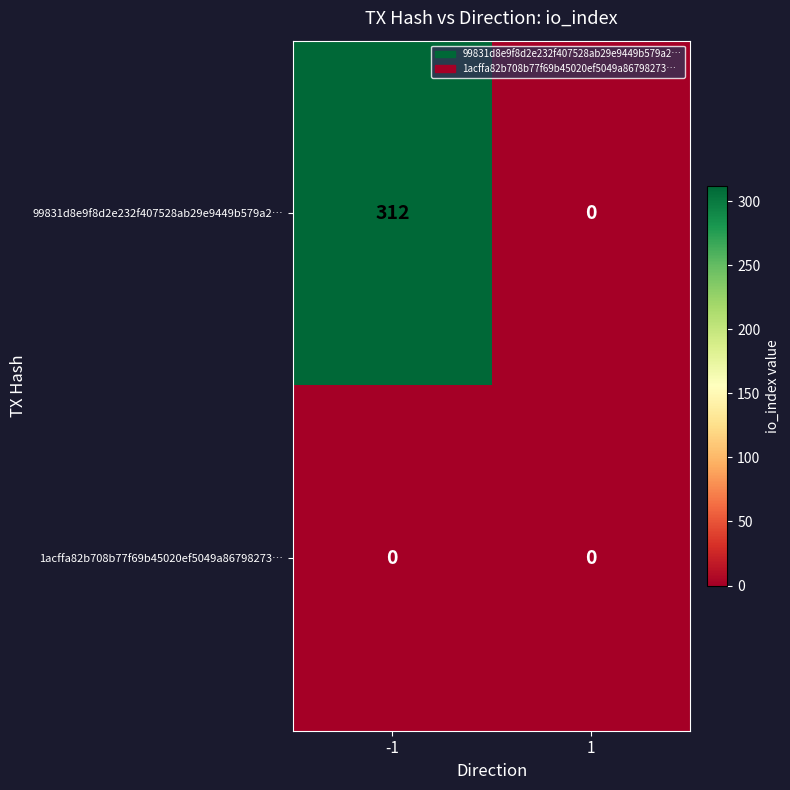

Which series has the largest total across all categories?

99831d8e9f8d2e232f407528ab29e9449b579a2…